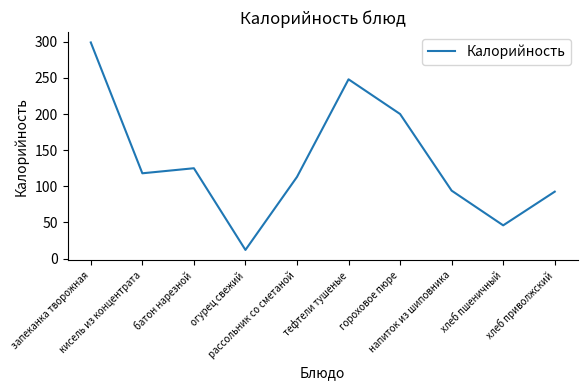

Reading left to right, transcribe all the data shown in this chart.

запеканка творожная=299.0	кисель из концентрата=118.0	батон нарезной=125.0	огурец свежий=12.0	рассольник со сметаной=113.0	тефтели тушеные=248.0	гороховое пюре=200.0	напиток из шиповника=94.0	хлеб пшеничный=46.0	хлеб приволжский=92.6